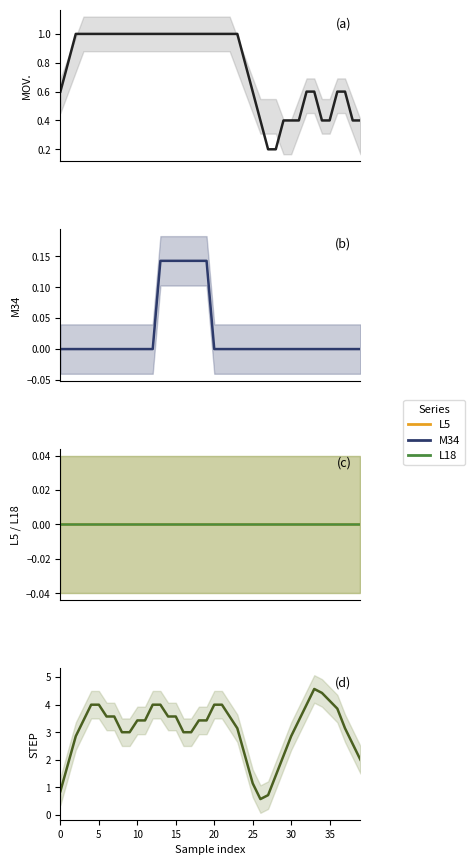

Count the MOV. values in the range 0 to 1.

40